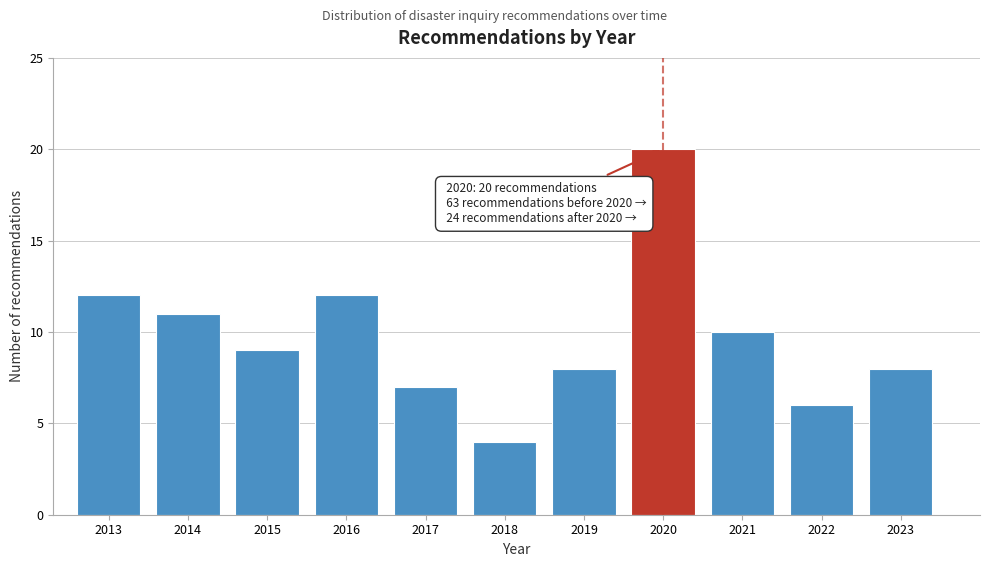

Reading left to right, transcribe all the data shown in this chart.

12	11	9	12	7	4	8	20	10	6	8